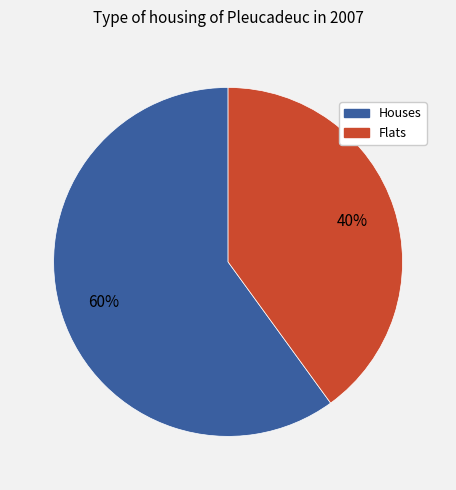

Is there a majority slice in this chart?

Yes